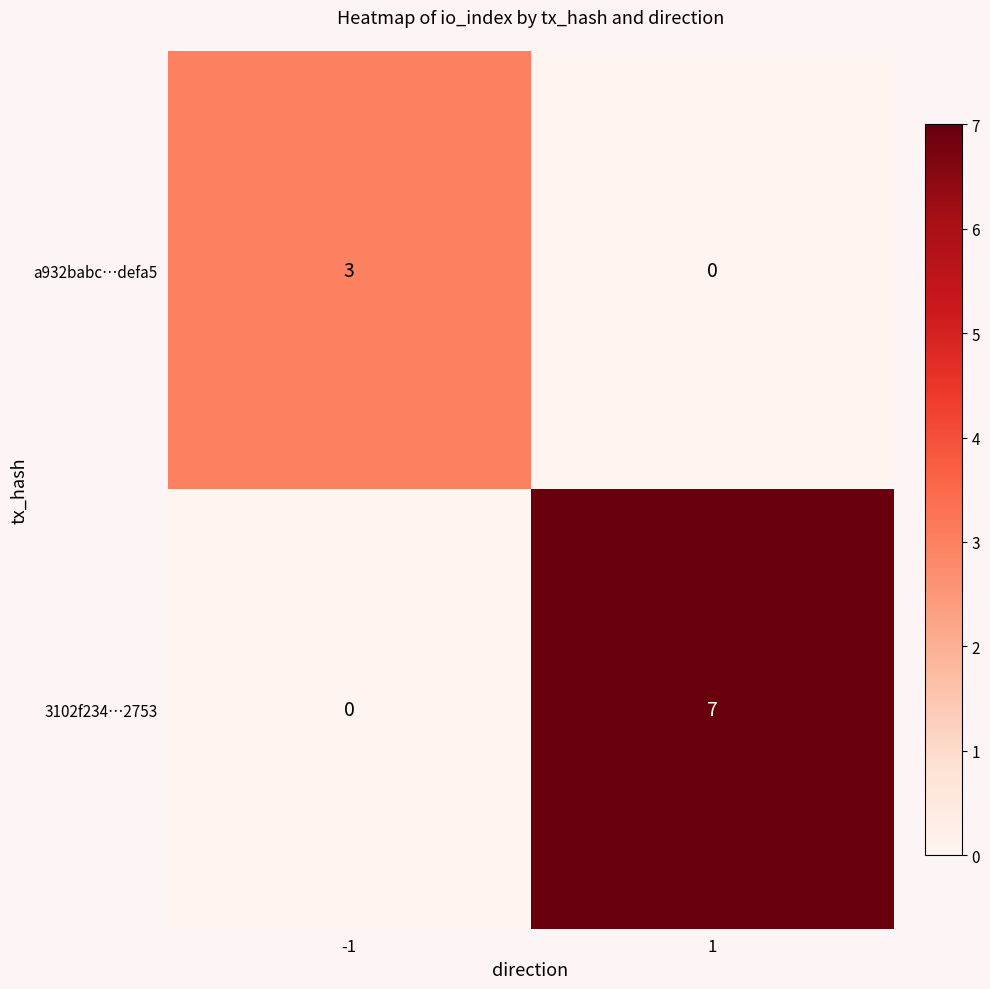

List the series in order of their overall mean, lowest first.

a932babc…defa5, 3102f234…2753